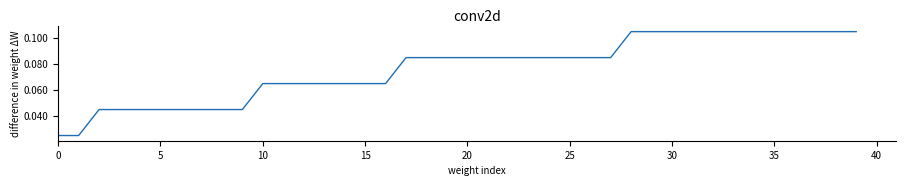

What is the value of the 32nd point from the left?

0.1